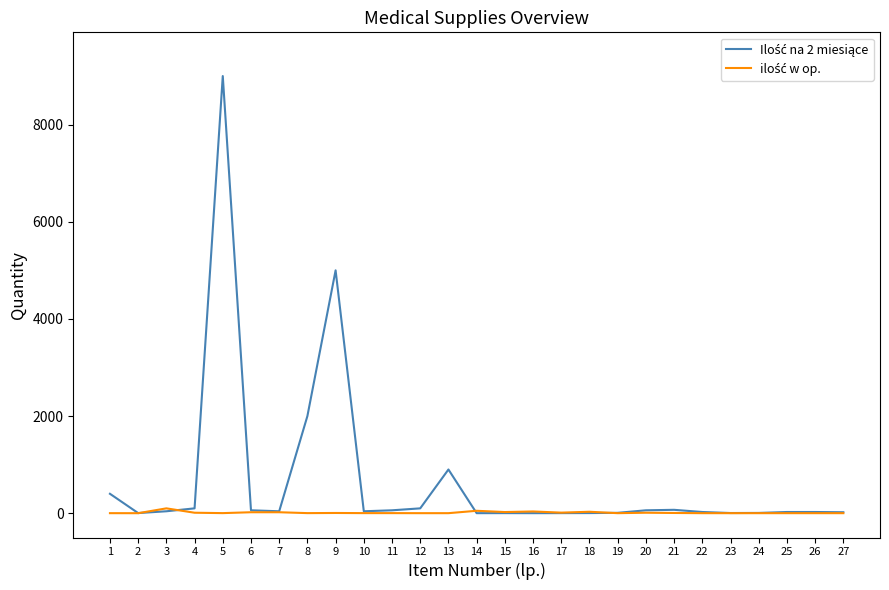

At which category is the sum across all series the highest?

5